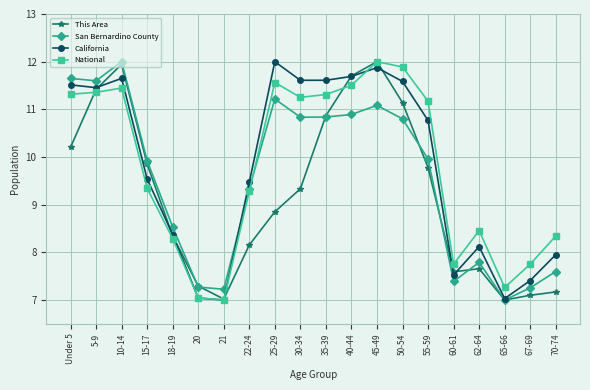

What is the difference between the maximum and second lowest values in the This Area series?

5.0